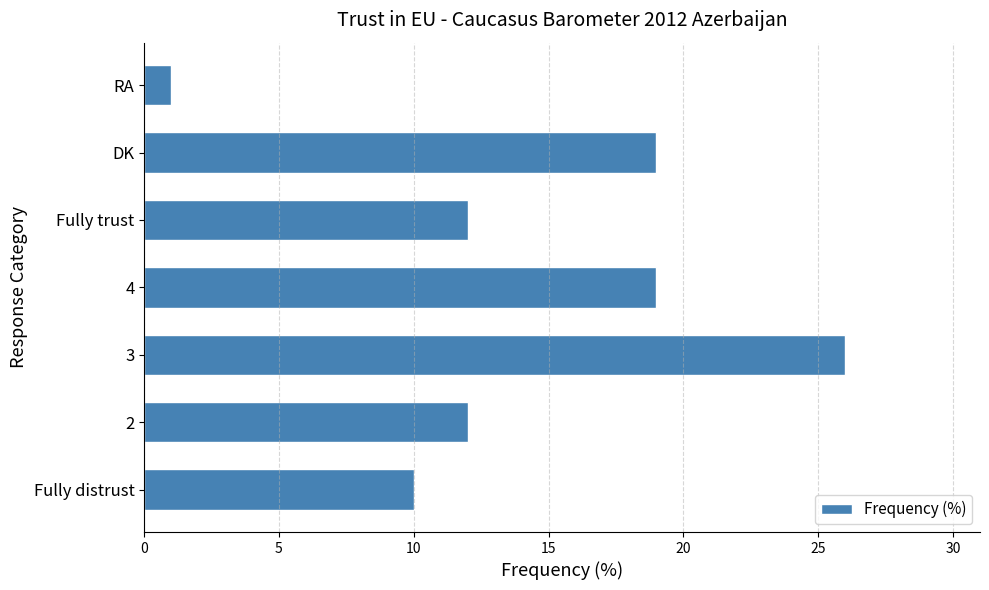

What is the greatest value displayed?

26